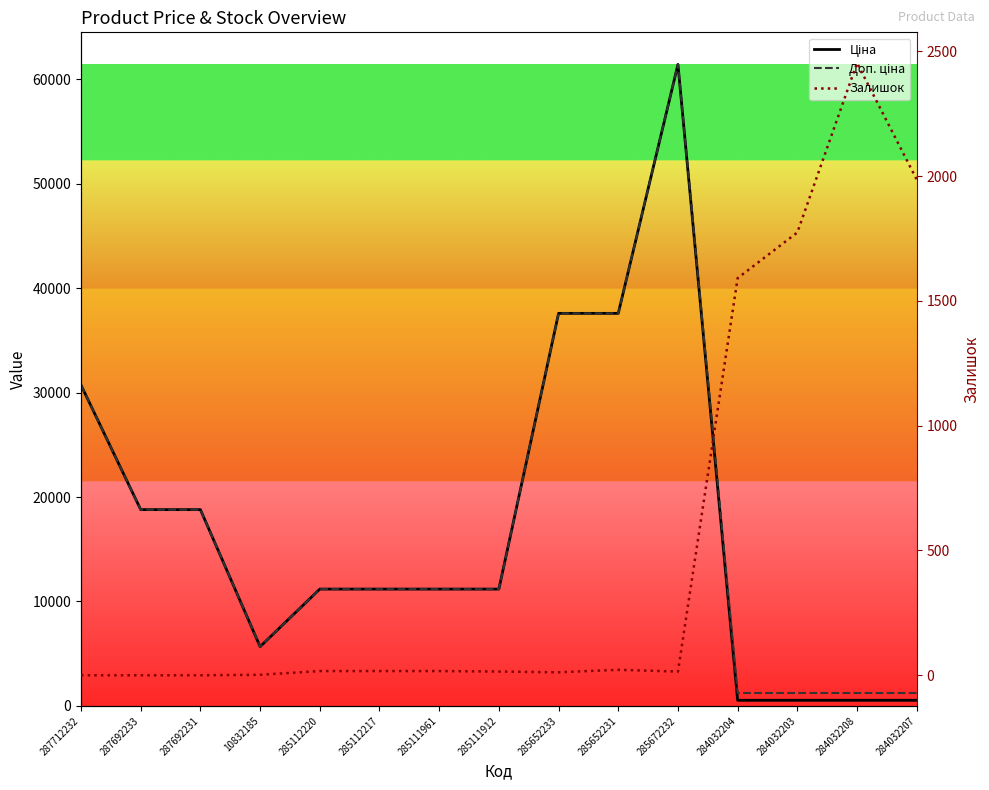

Which series has the largest range (max minus min)?

Ціна